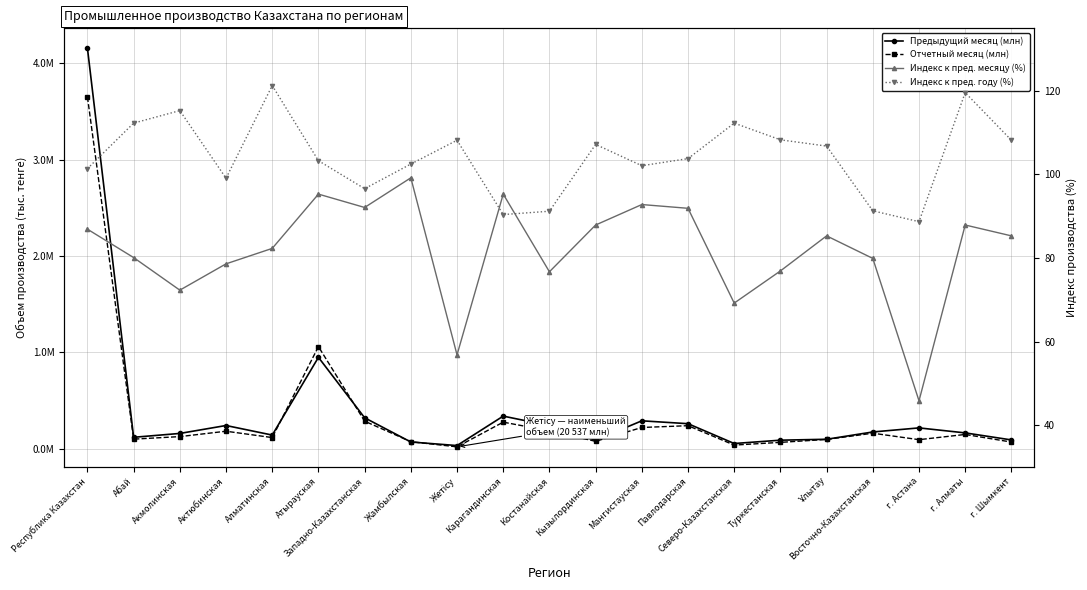

At which label does Индекс к пред. месяцу (%) first exceed 85?

Республика Казахстан